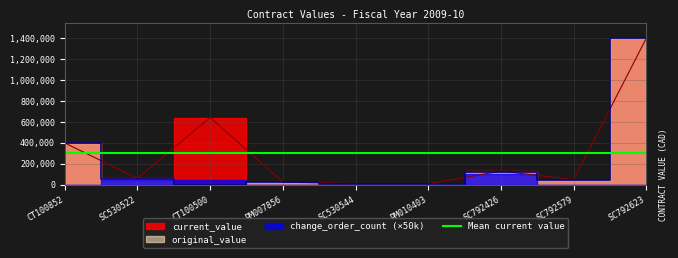

What is the greatest value displayed?

1400000.0